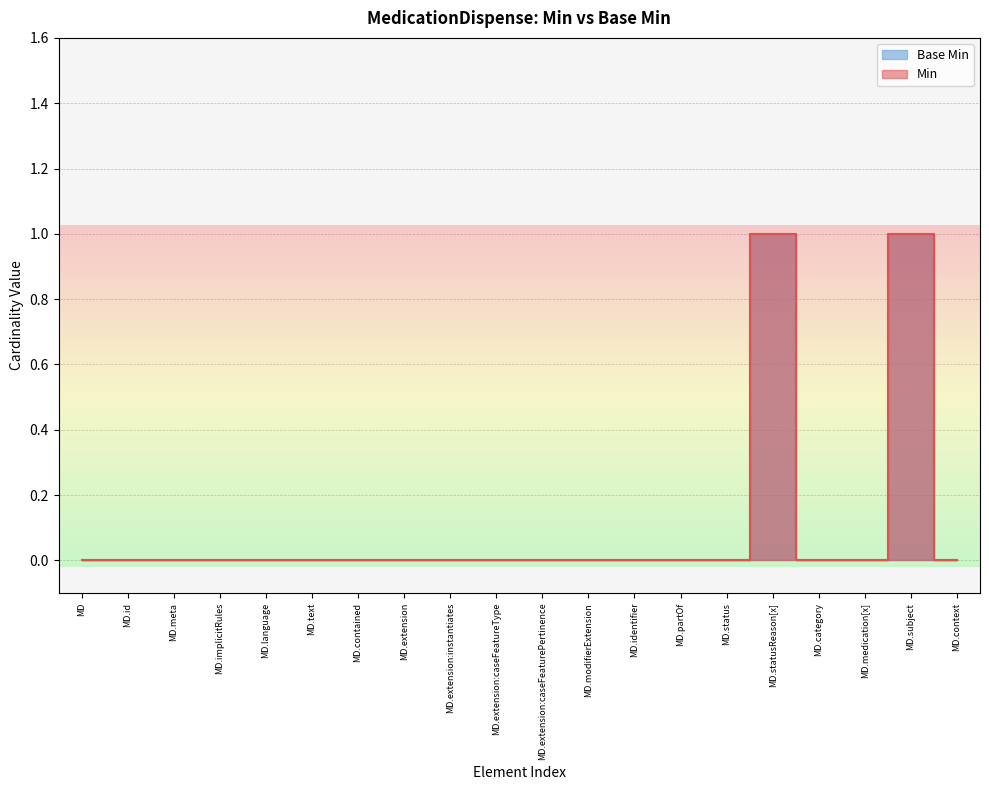

Is the value of Base Min at MD.text greater than the value of Min at MD.extension?

No